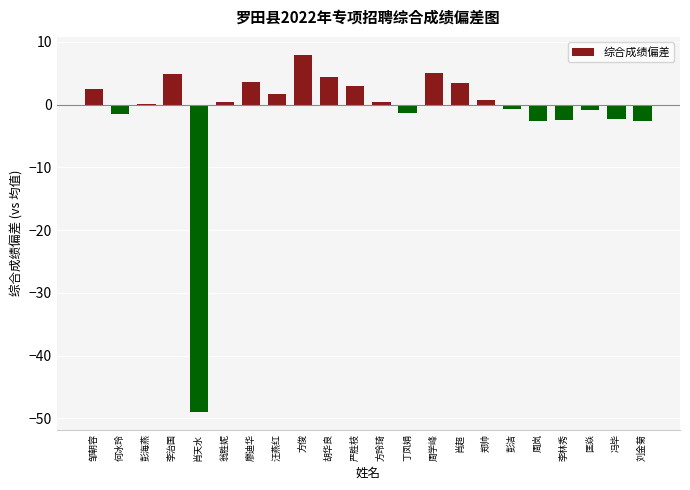

Read the value at 汪燕红.

1.7